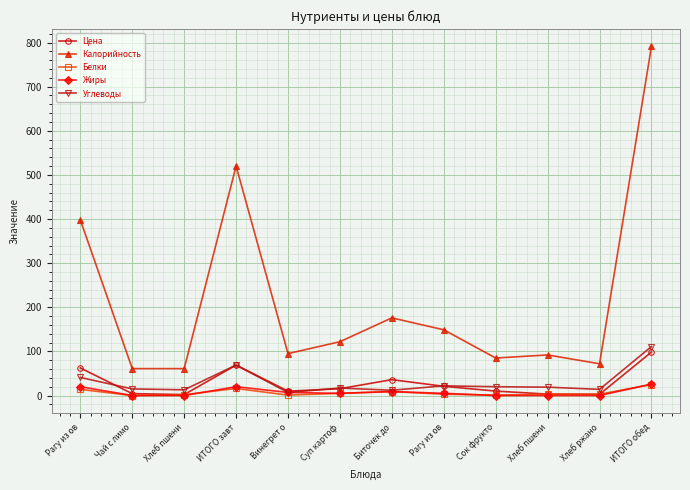

How many data points in Цена are above 15?

6